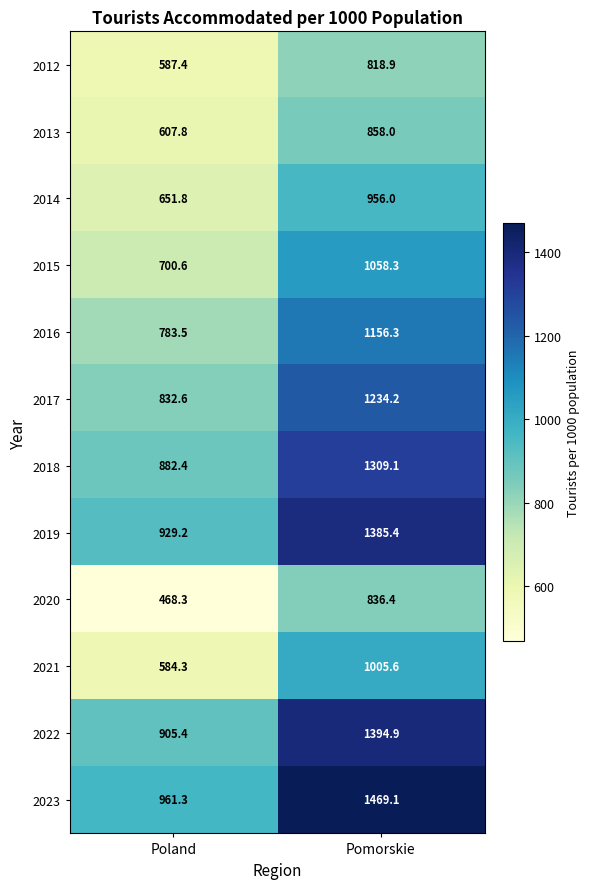

What is the total value across all series at Poland?

8894.6